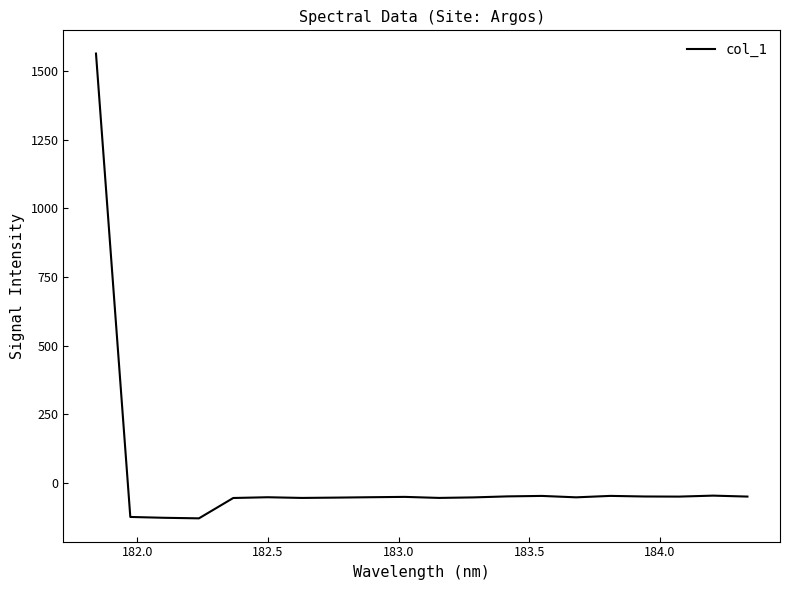

What is the difference between the maximum and minimum values?

1693.4